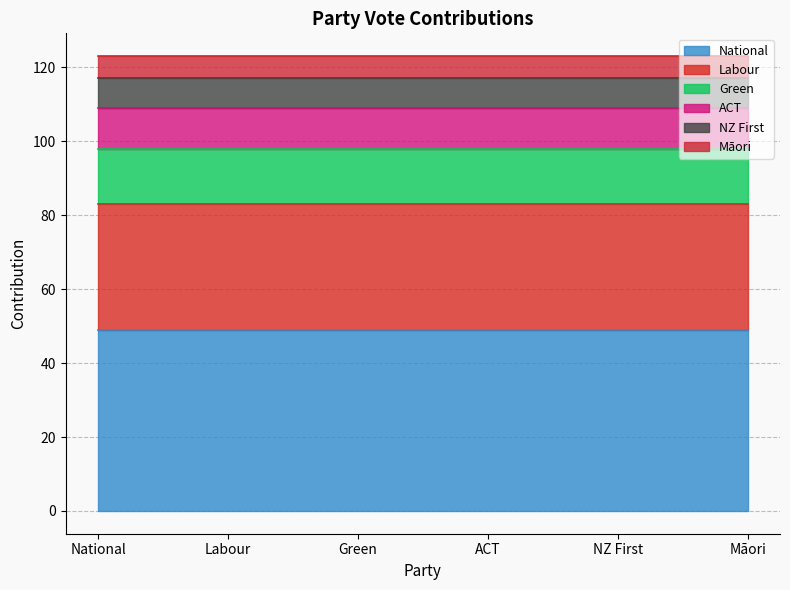

Reading right to left, extract all data points from this chart.

Māori=6	NZ First=8	ACT=11	Green=15	Labour=34	National=49